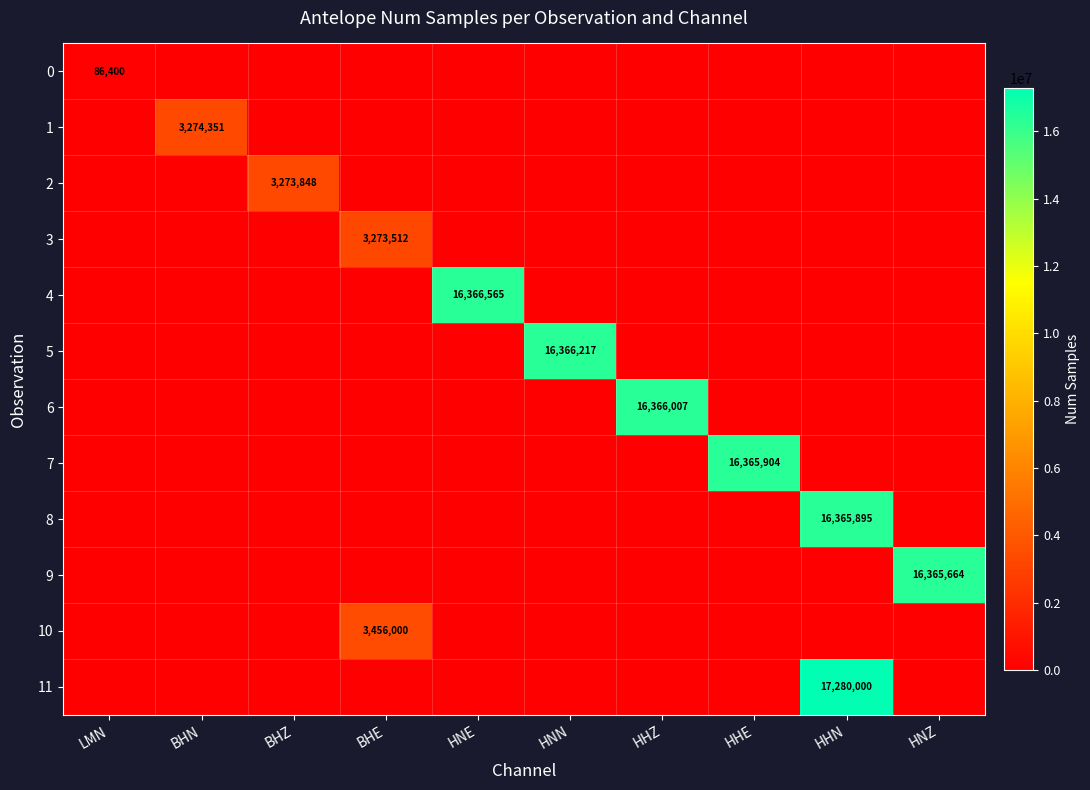

What is the difference between the maximum and minimum values in the 11 series?

17280000